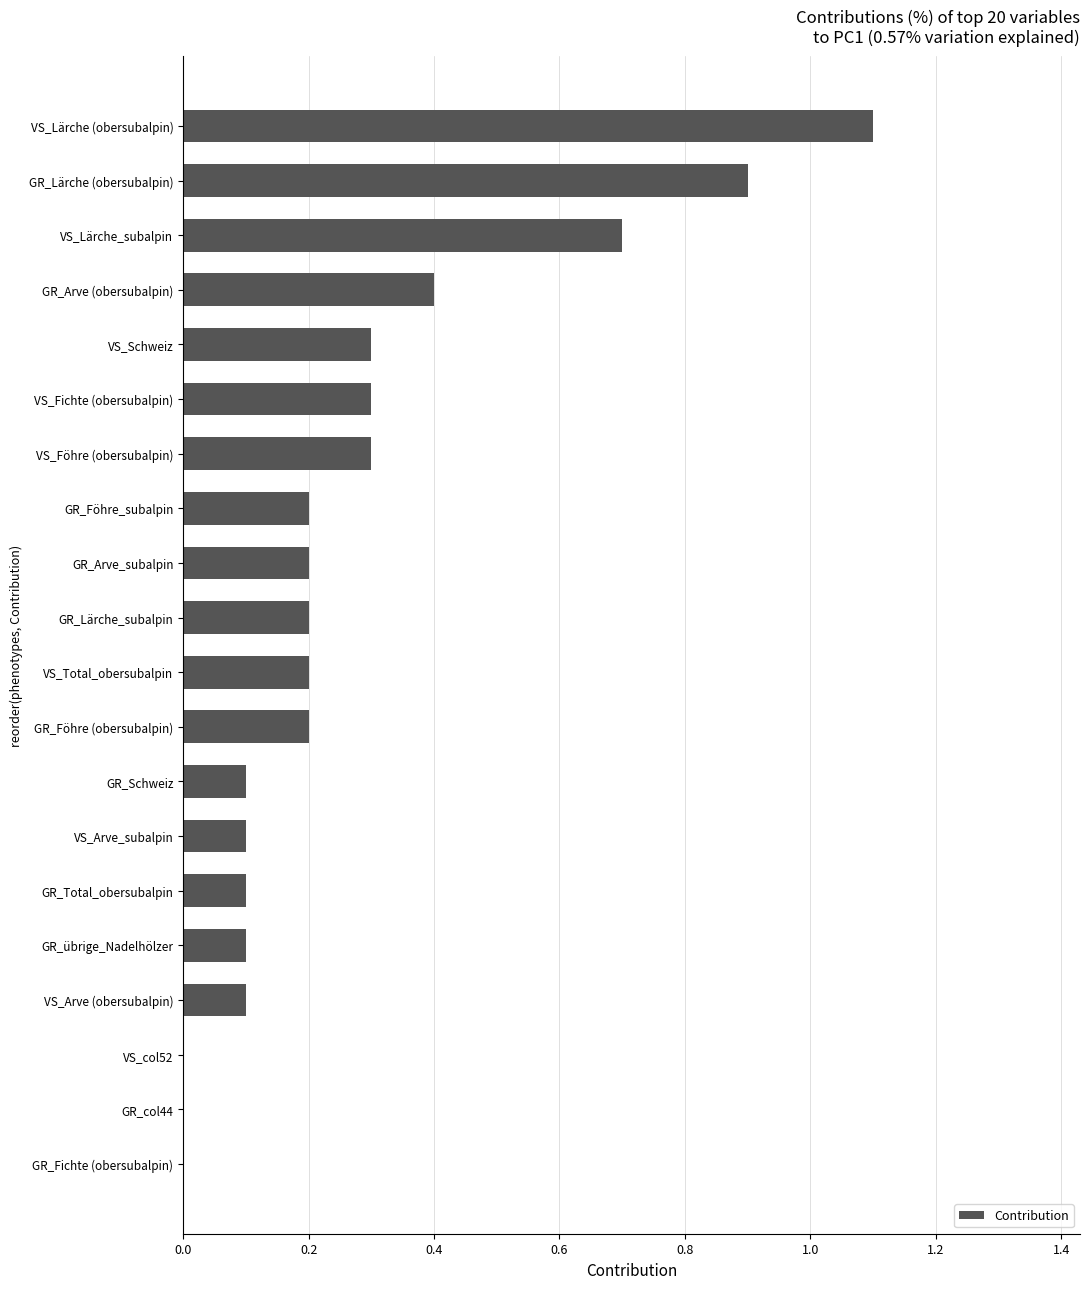

Which has a higher value, VS_col52 or GR_Föhre_subalpin?

GR_Föhre_subalpin